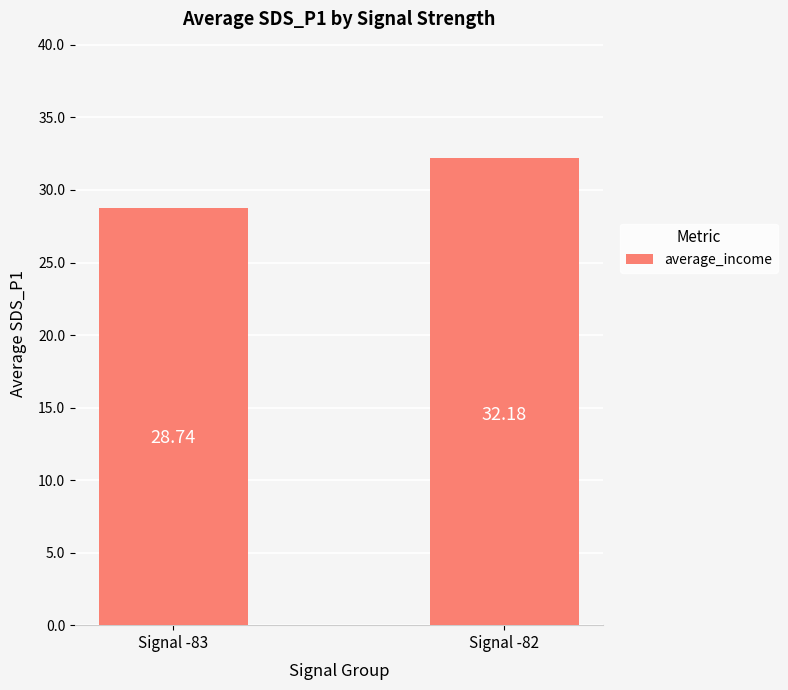

Where does the data first go above 32?

Signal -82